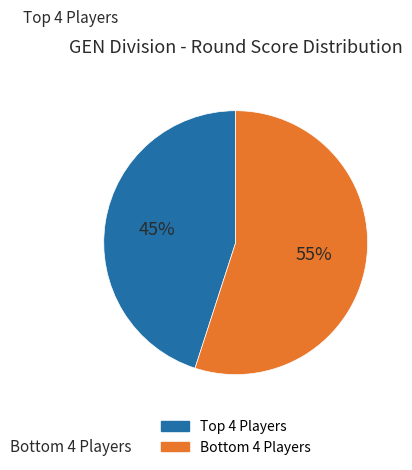

Is there any slice that represents more than half of the pie?

Yes